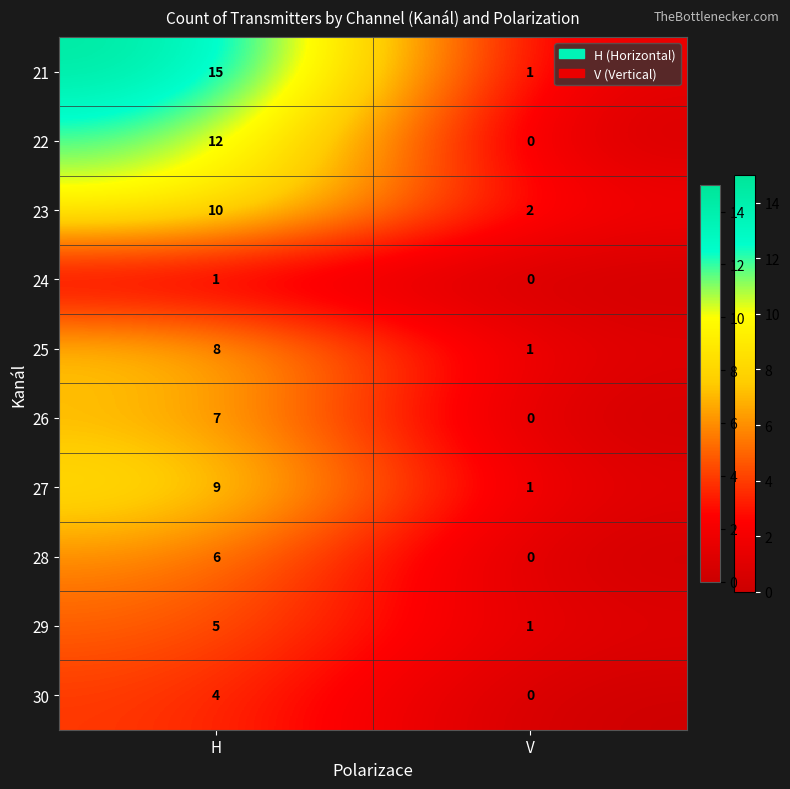

Reading left to right, transcribe all the data shown in this chart.

21: 15	1
22: 12	0
23: 10	2
24: 1	0
25: 8	1
26: 7	0
27: 9	1
28: 6	0
29: 5	1
30: 4	0